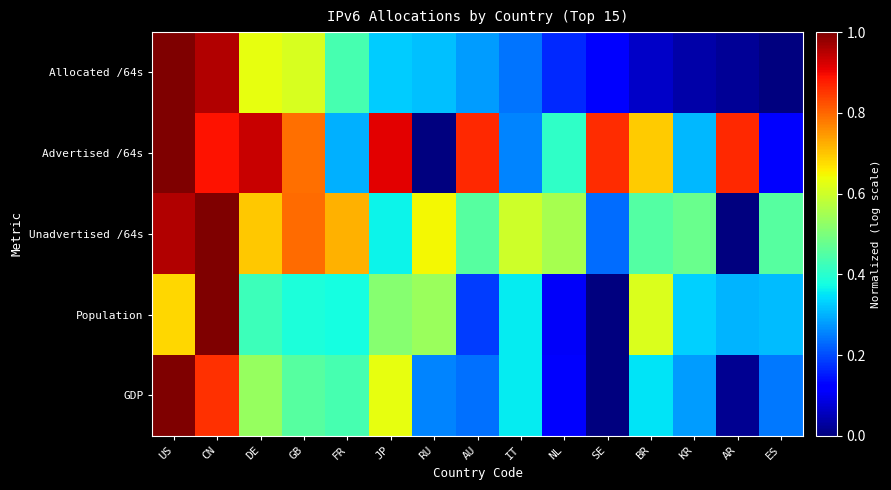

How many categories are shown in the chart?

15